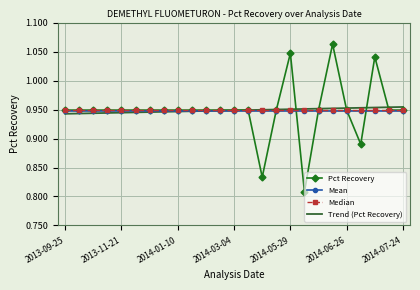

Which series has the largest range (max minus min)?

Pct Recovery